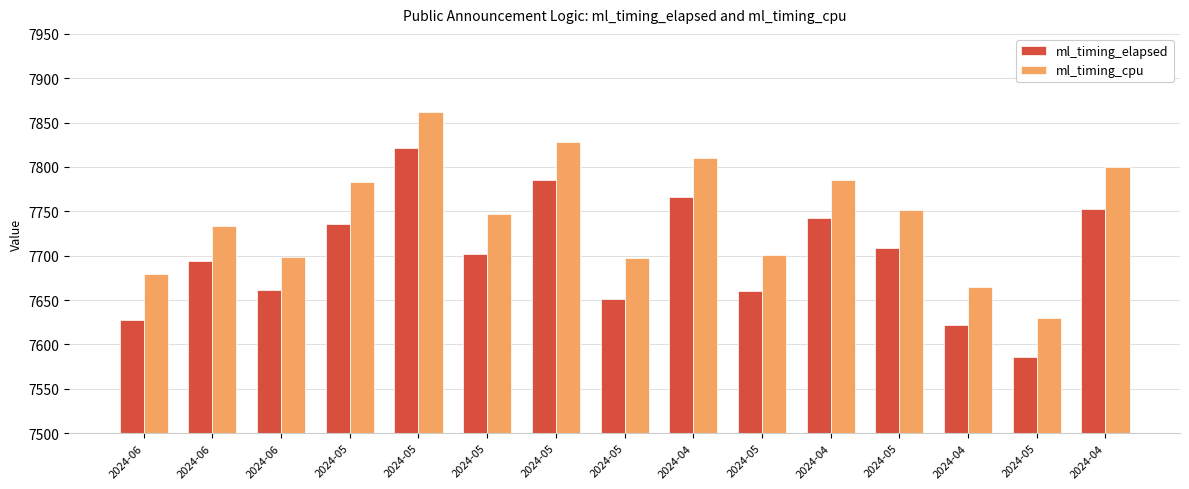

True or false: ml_timing_cpu has a value of 10910 at 2024-04.

False